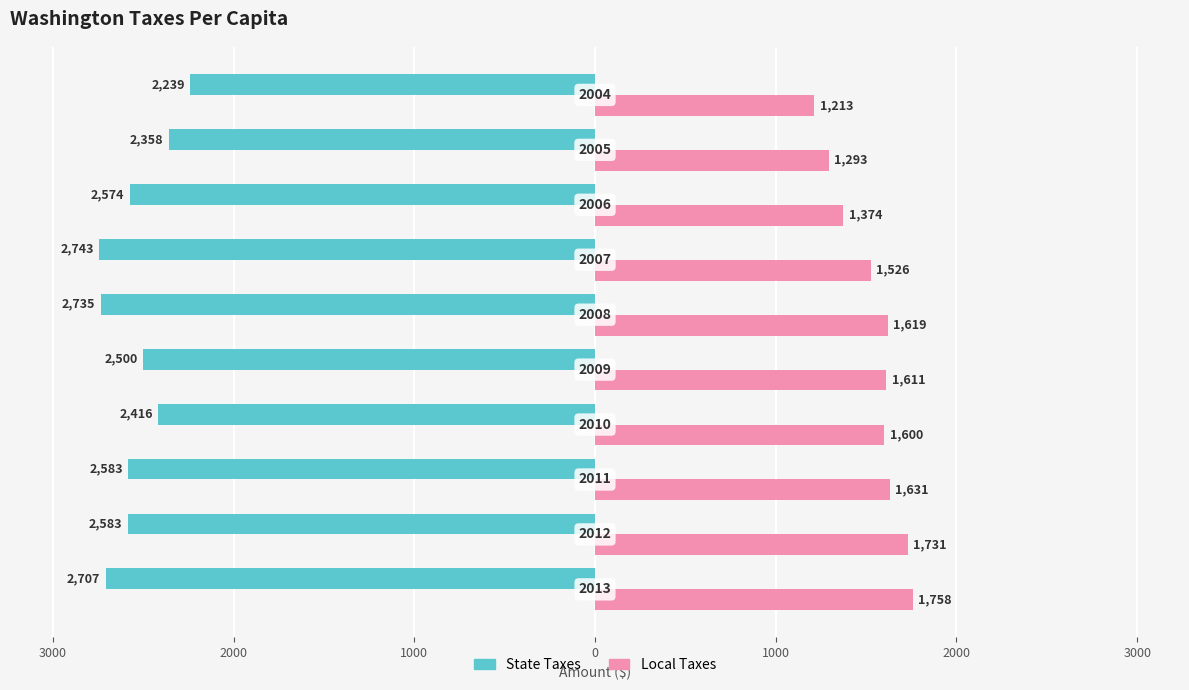

Reading left to right, transcribe all the data shown in this chart.

State Taxes: -2706.8	-2583.5	-2583.0	-2415.7	-2500.3	-2735.0	-2743.0	-2574.0	-2358.0	-2239.0
Local Taxes: 1758.3	1731.0	1631.0	1599.9	1611.2	1619.0	1526.0	1374.0	1293.0	1213.0